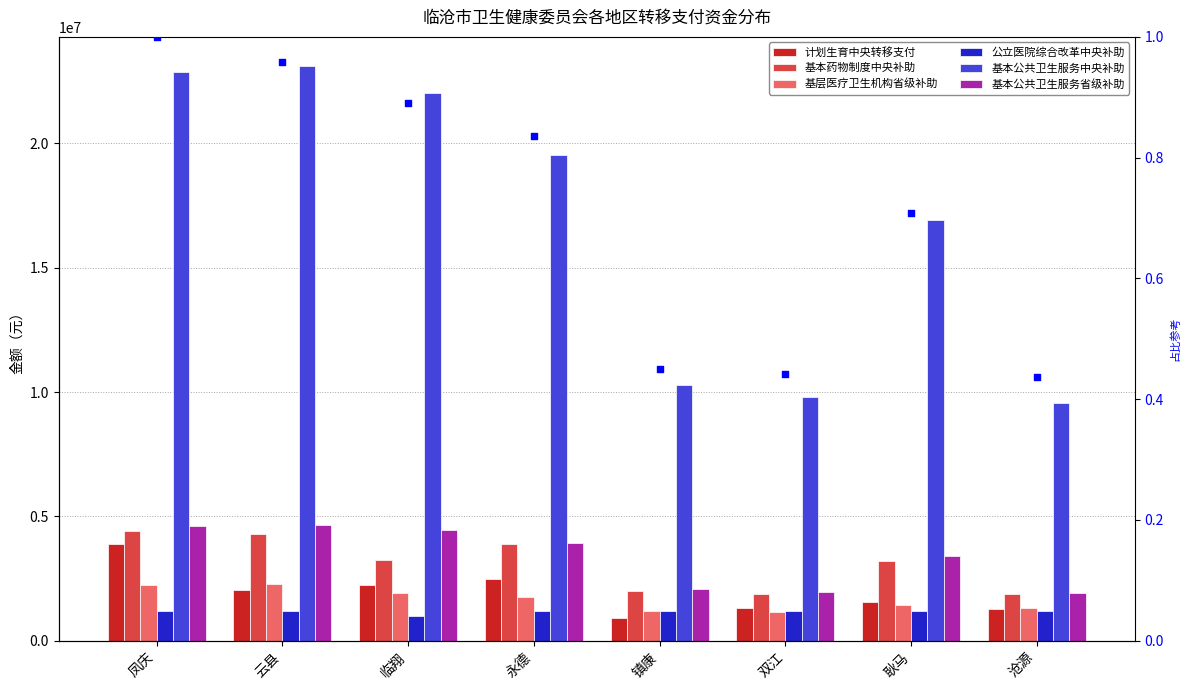

Which series has the largest Y range (max minus min)?

基本公共卫生服务中央补助